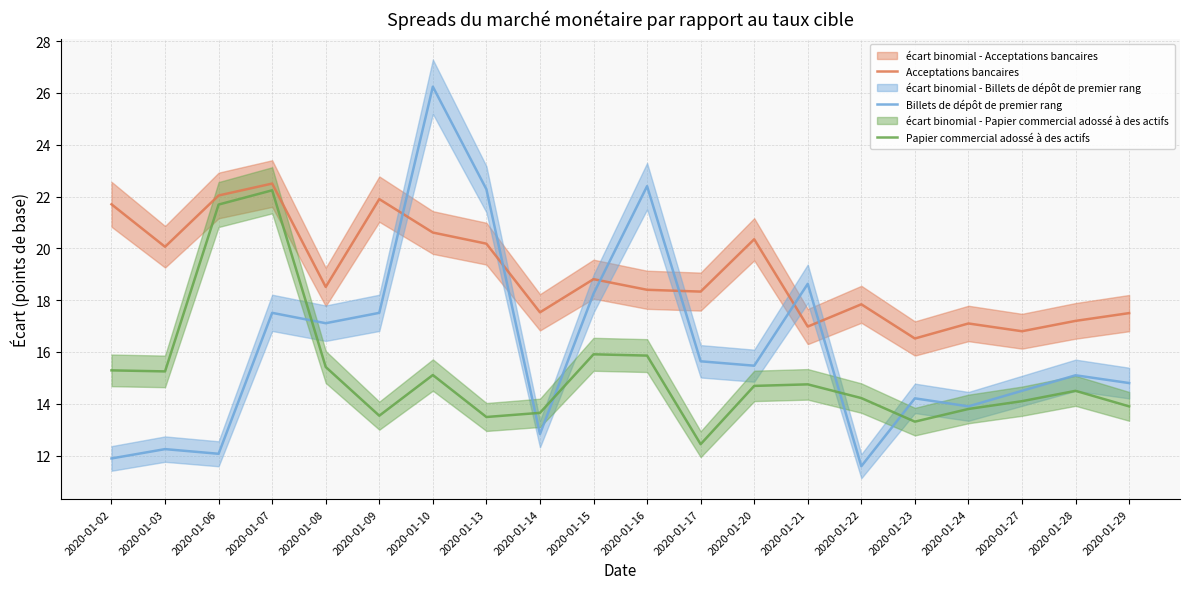

At which category is the sum across all series the highest?

2020-01-07